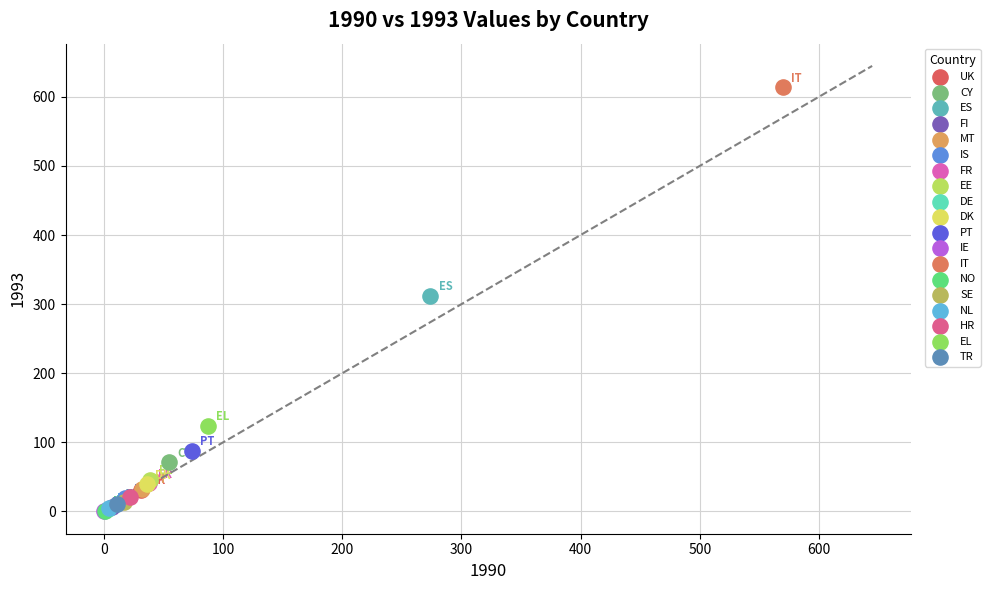

What are all the series names shown in the legend?

UK, CY, ES, FI, MT, IS, FR, EE, DE, DK, PT, IE, IT, NO, SE, NL, HR, EL, TR